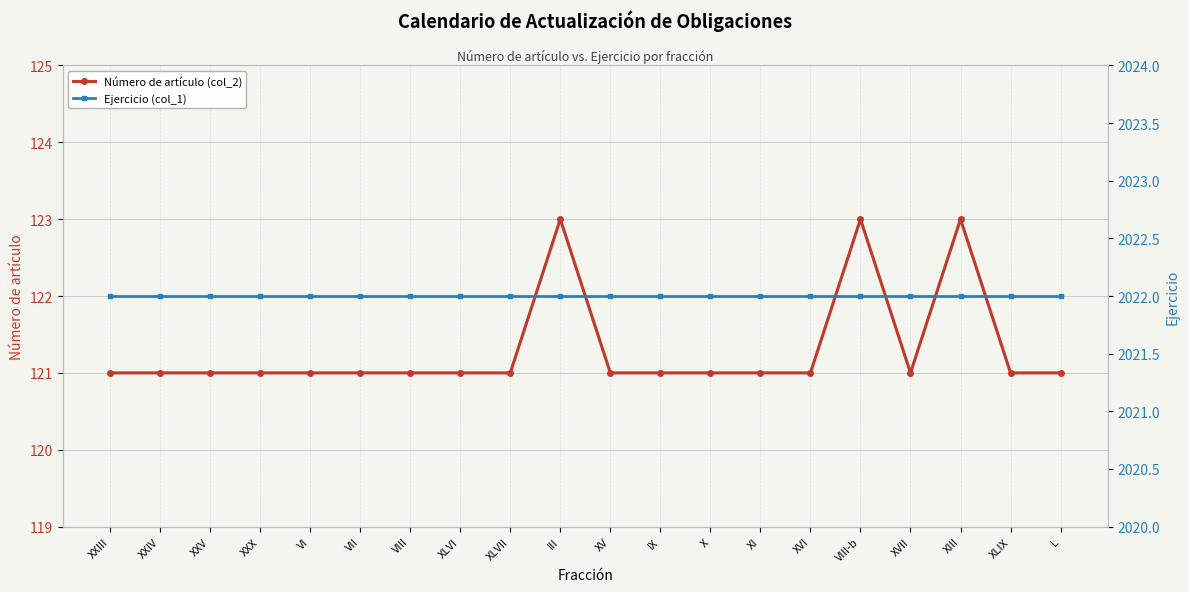

True or false: Número de artículo (col_2) and Ejercicio (col_1) intersect in this chart.

False